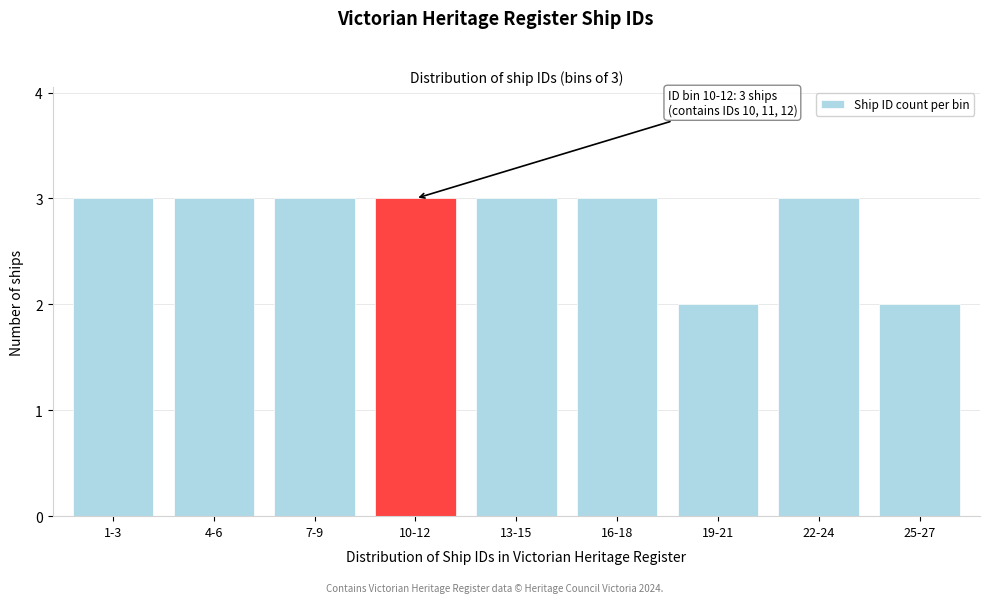

Reading left to right, extract all data points from this chart.

1-3=3	4-6=3	7-9=3	10-12=3	13-15=3	16-18=3	19-21=2	22-24=3	25-27=2